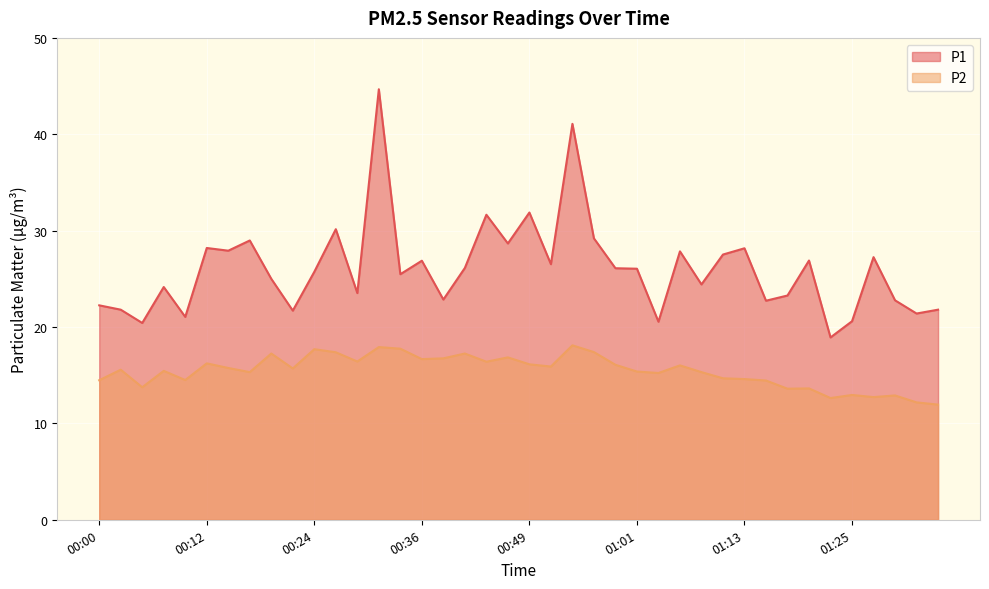

What is the spread (max minus min) of values at 01:03?

5.3